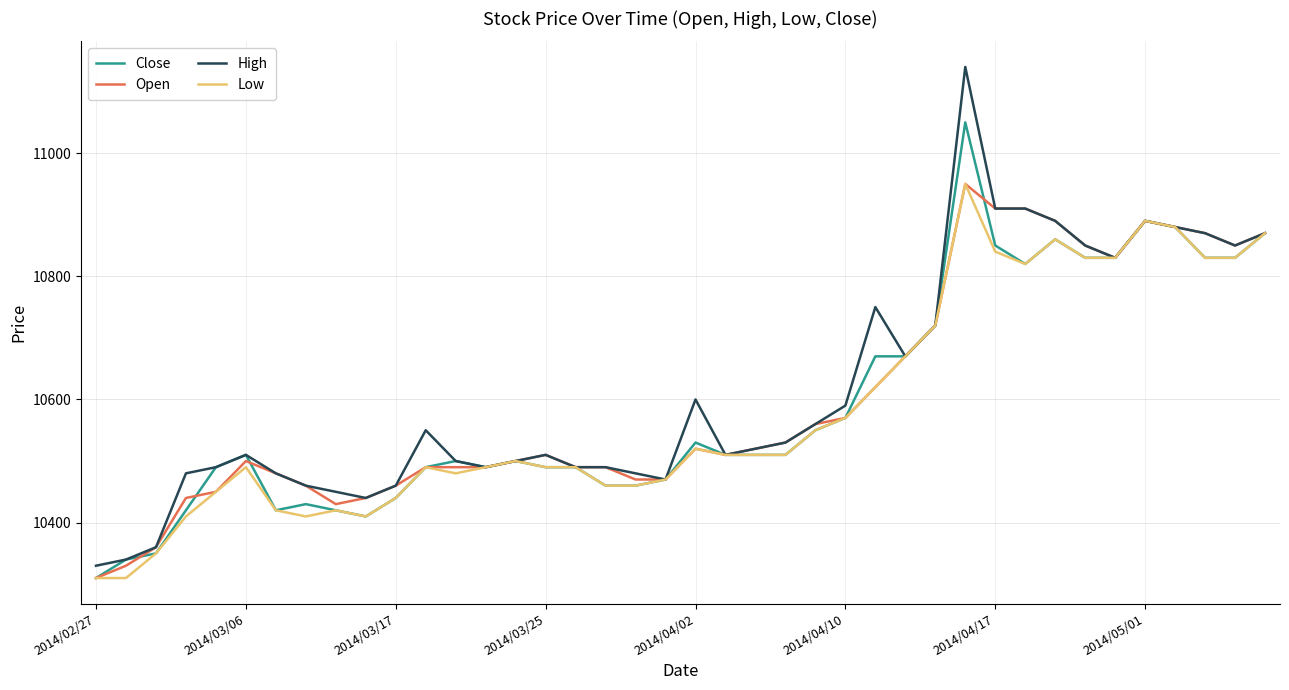

What is the sum of all Close values?

423670